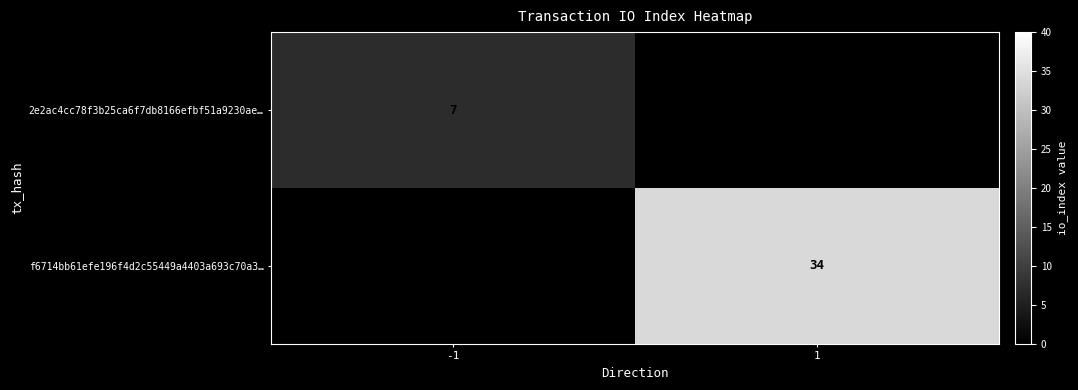

The f6714bb61efe196f4d2c55449a4403a693c70a3… series shows 21 at 1. True or false?

False